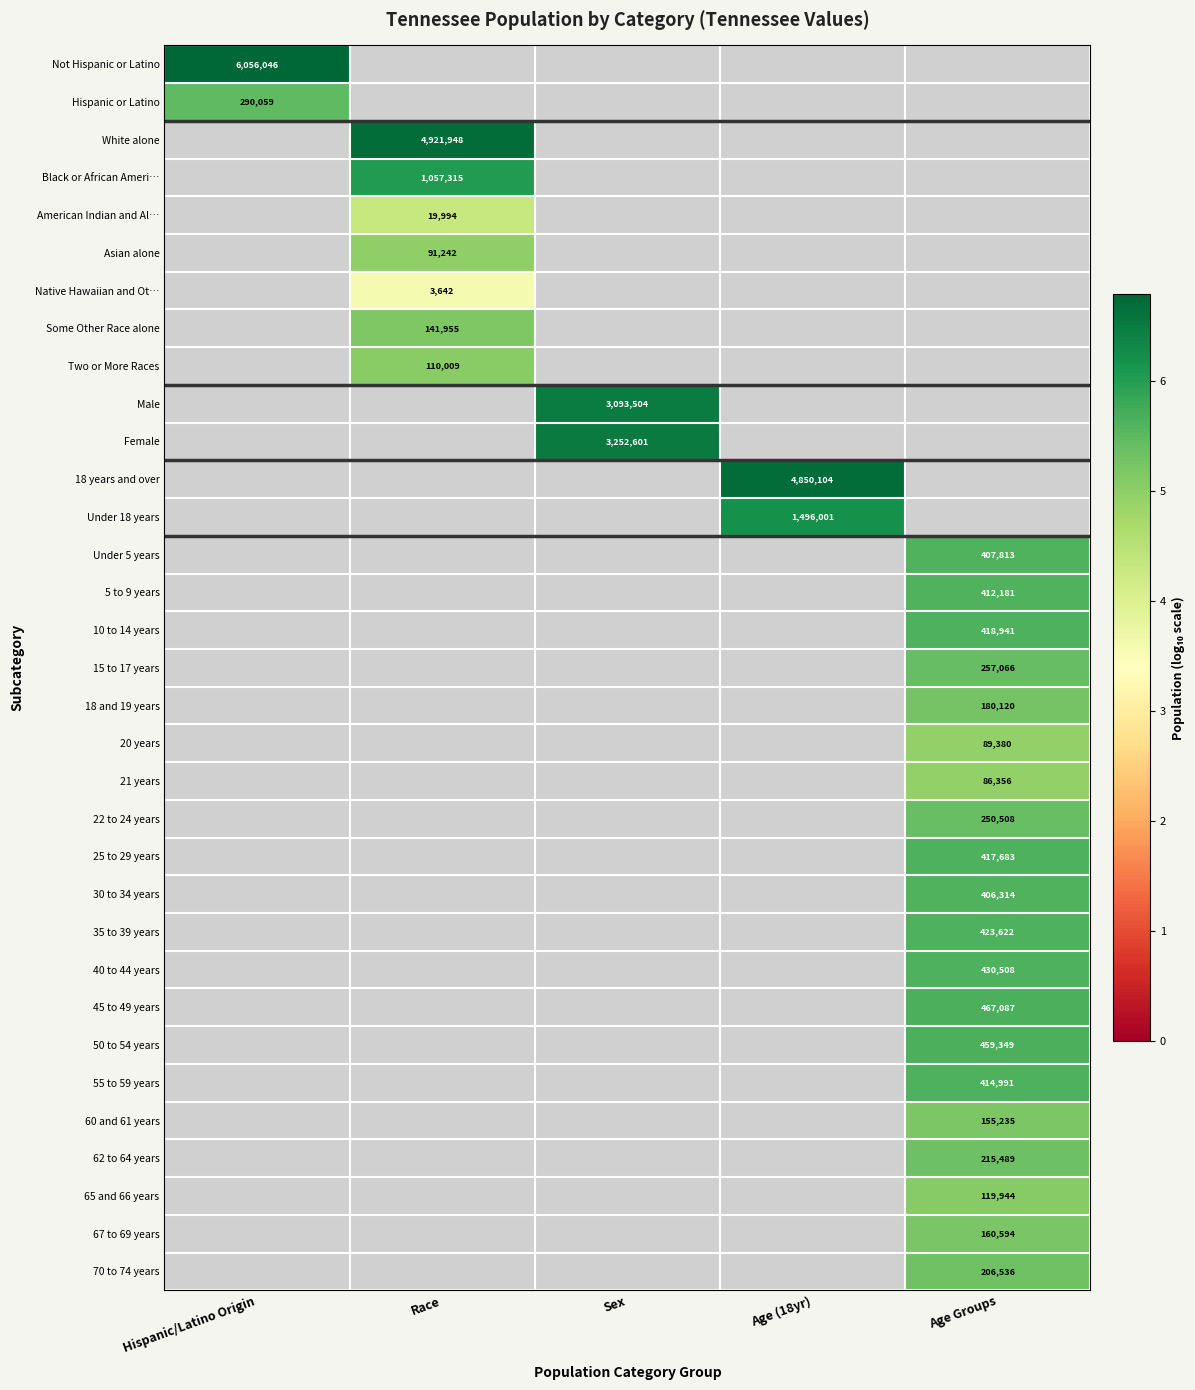

Is it true that Some Other Race alone equals 59505 at Race?

False